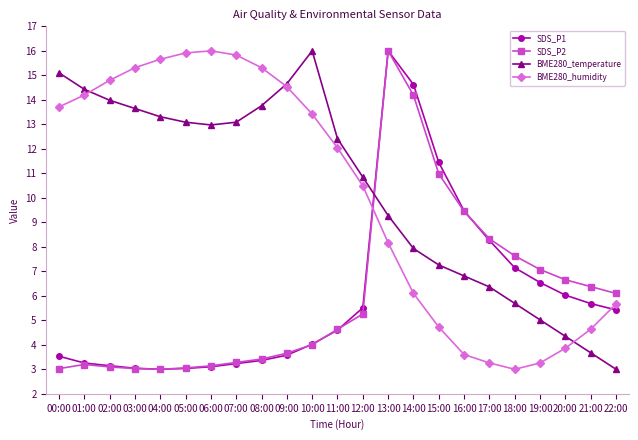

Count the number of categories in the chart.

23